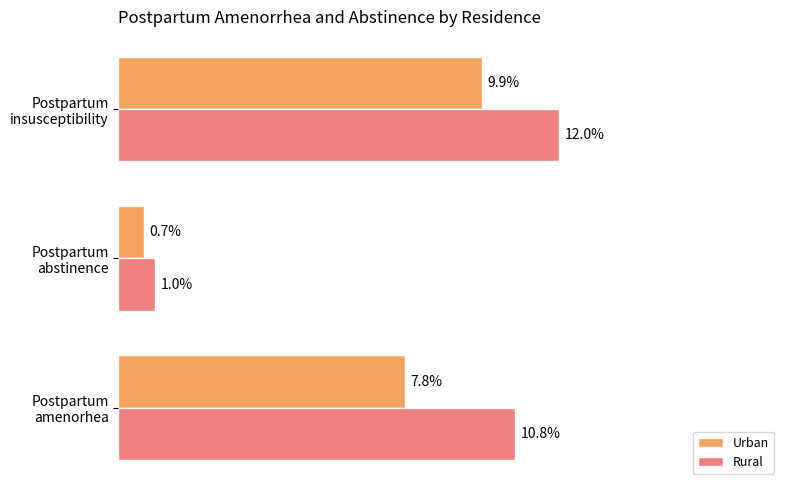

Rank the series by their maximum value, from highest to lowest.

Rural, Urban